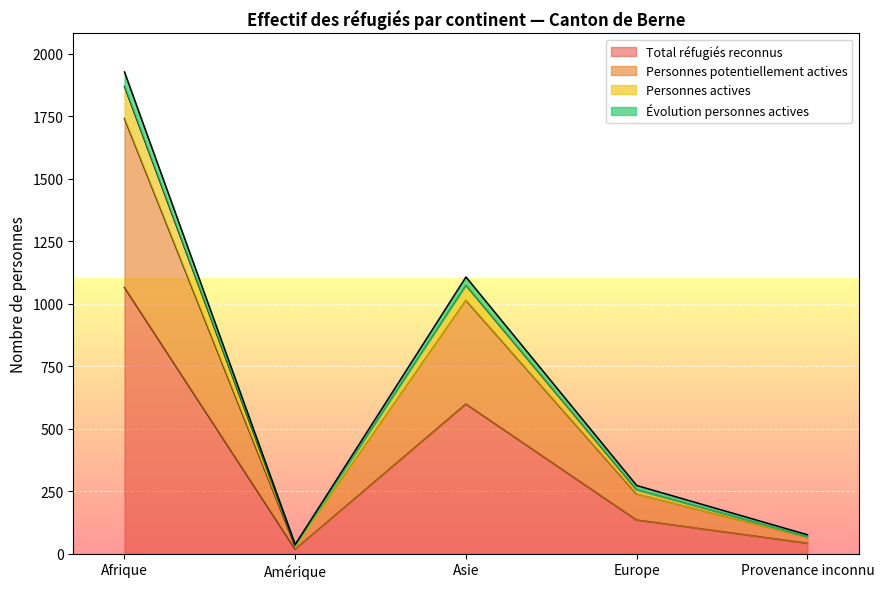

True or false: Personnes potentiellement actives and Évolution personnes actives intersect in this chart.

False